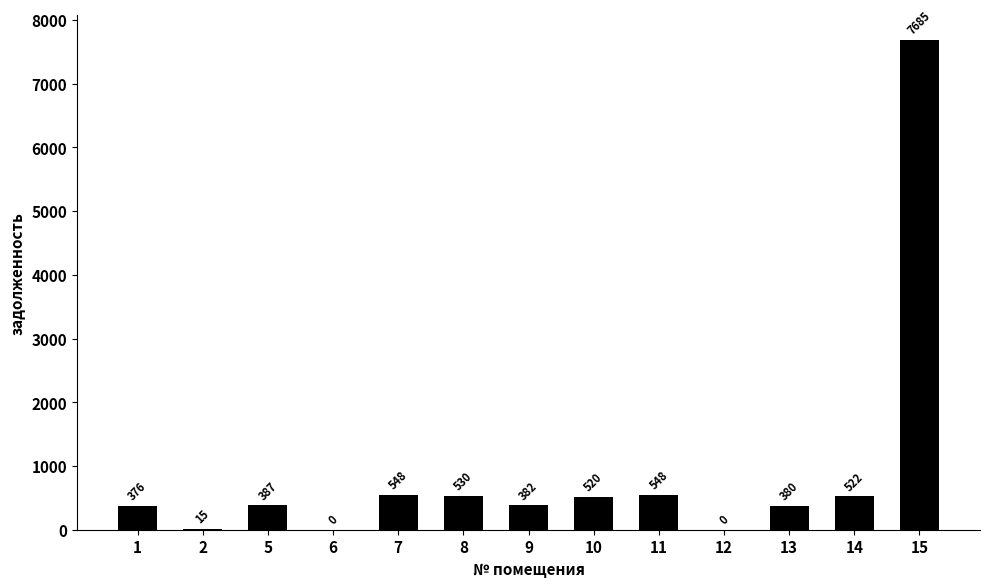

What is the change in value from 1 to 6?

-376.1